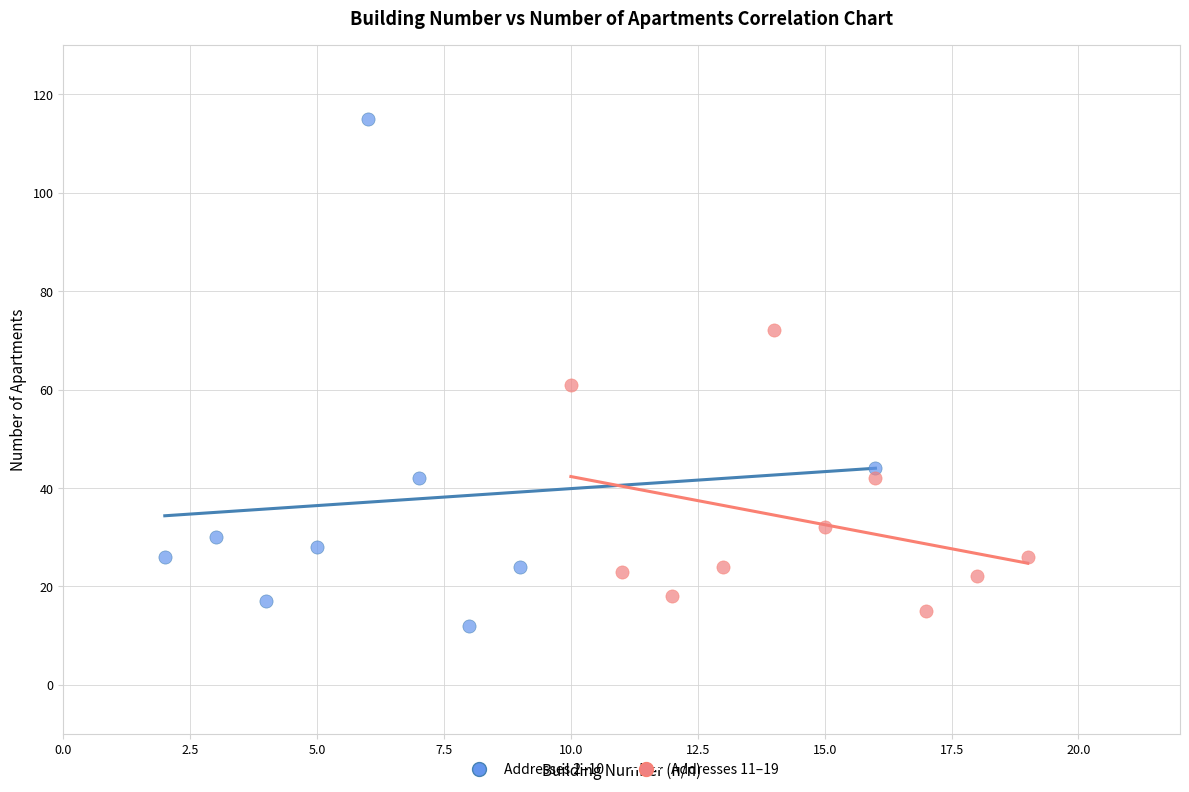

Which series has the widest spread of Y values?

Addresses 2–10